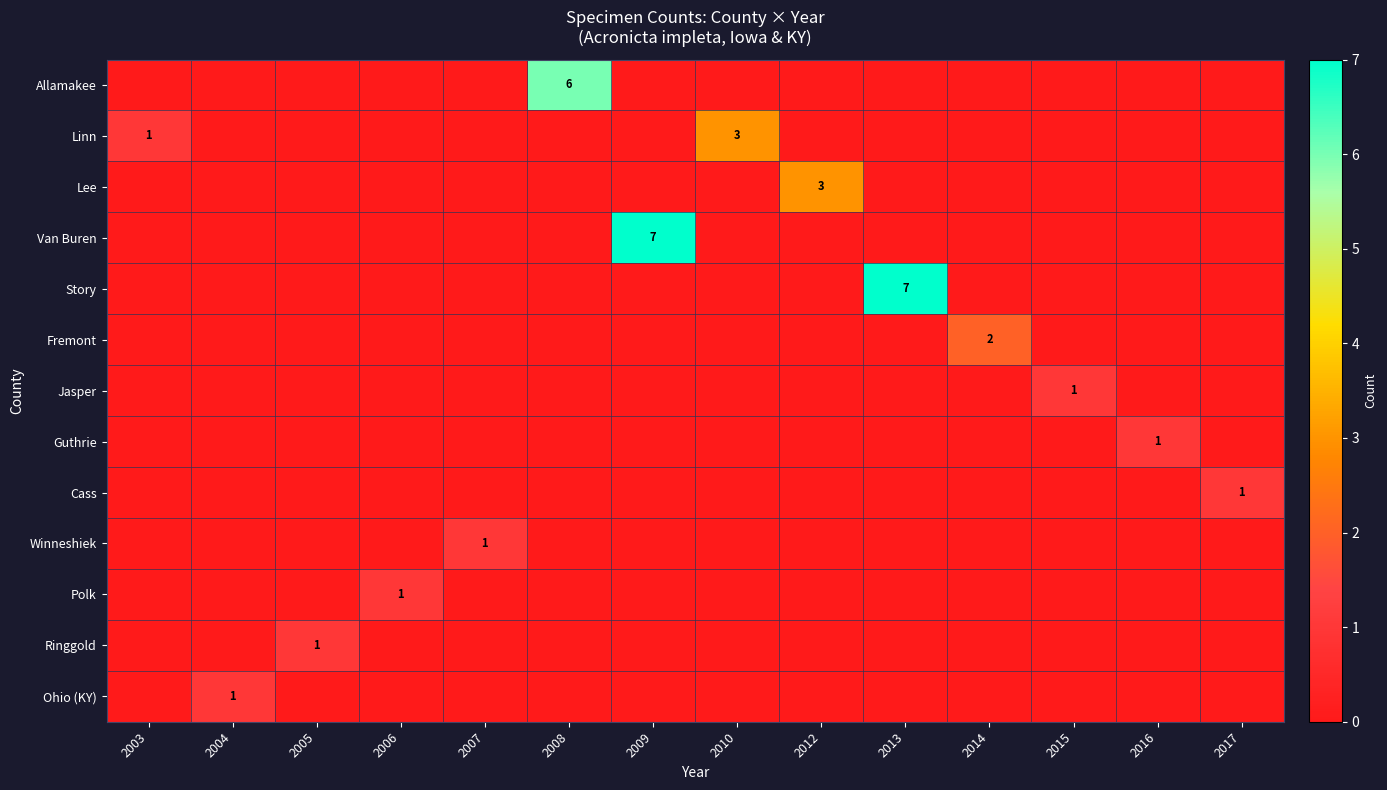

What is the difference between the highest and lowest values at 2006?

1